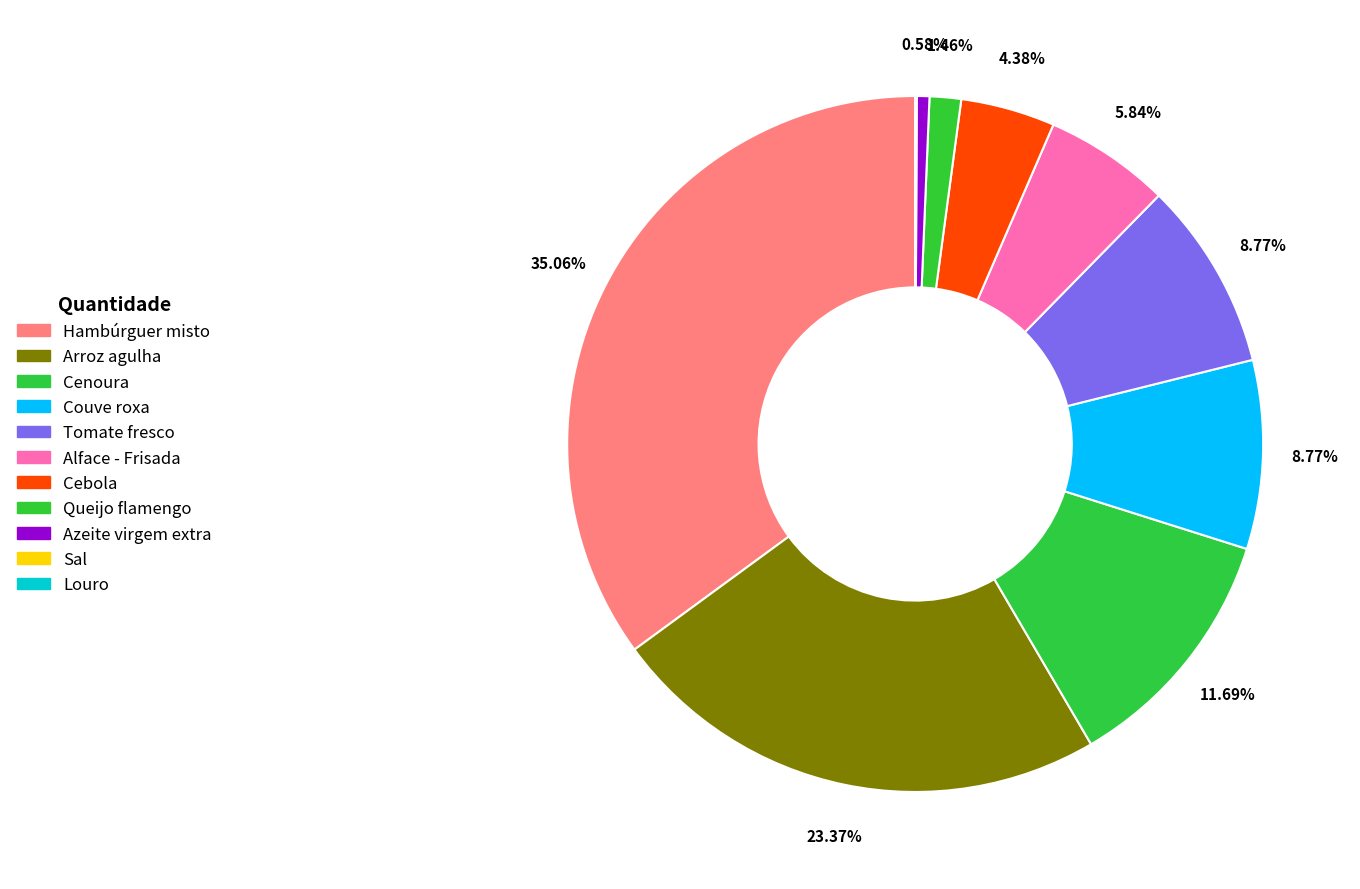

How many slices are in this pie chart?

11